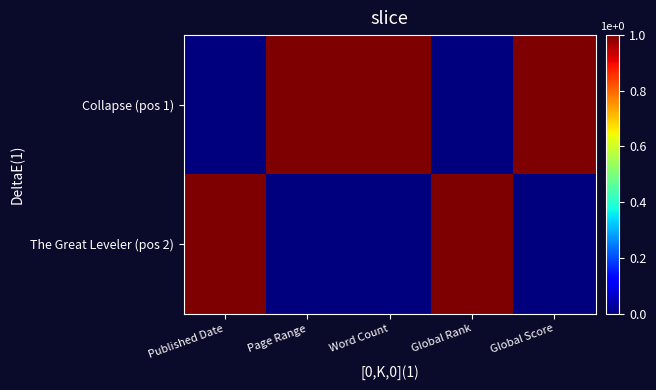

At which category is the sum across all series the highest?

Published Date